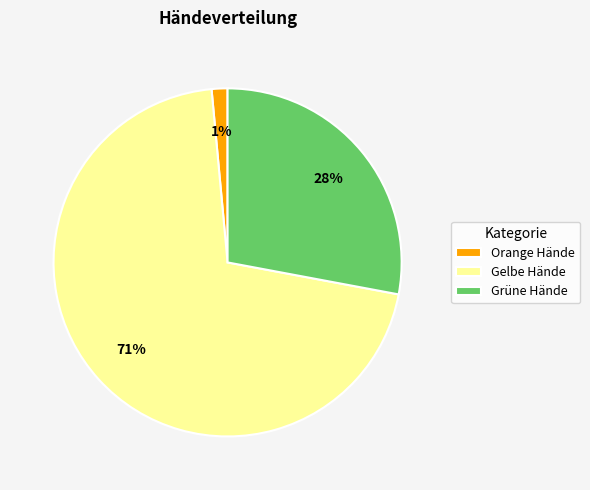

To the nearest percent, what is the combined percentage of Gelbe Hände and Grüne Hände?

99%